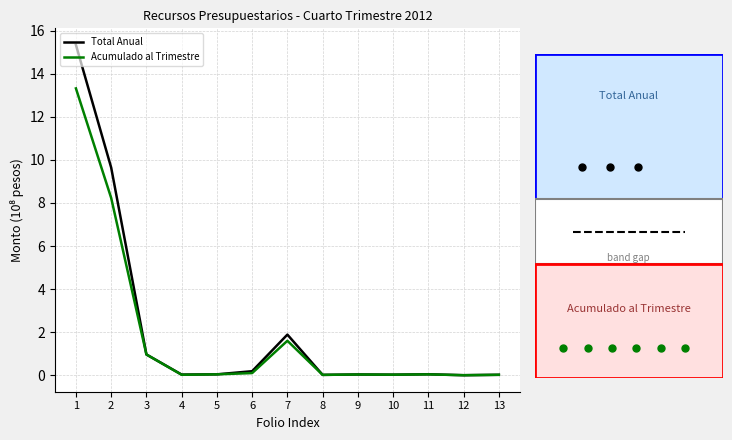

At which label does Acumulado al Trimestre reach its peak?

1